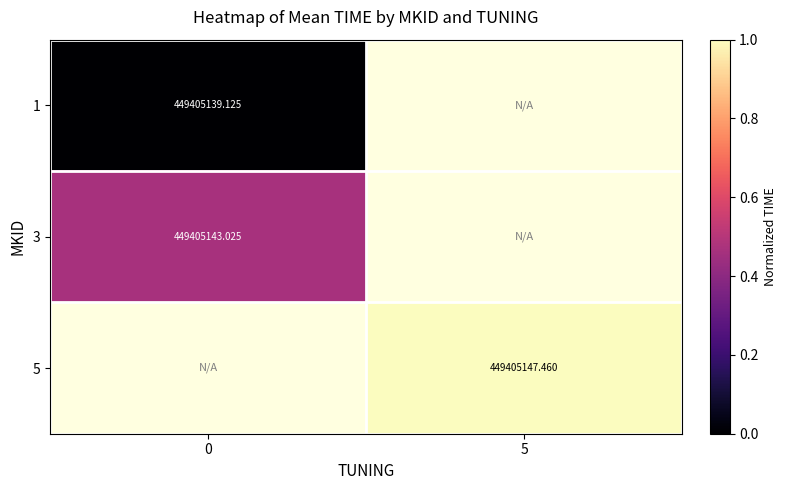

Rank the series by their maximum value, from lowest to highest.

1, 3, 5